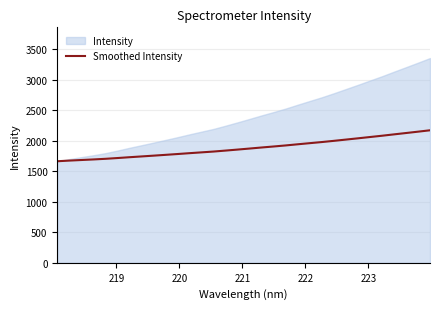

What is the highest value of the Smoothed Intensity series?

2173.6